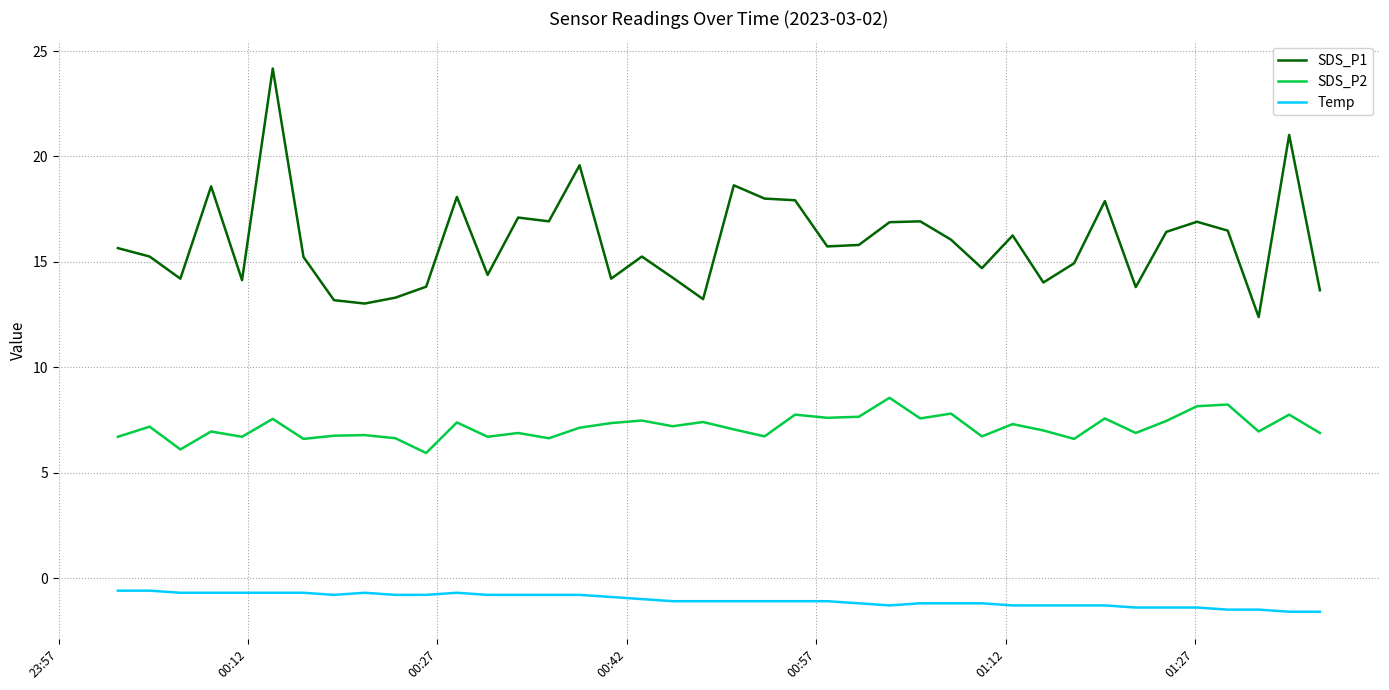

Count the number of data series in this chart.

3